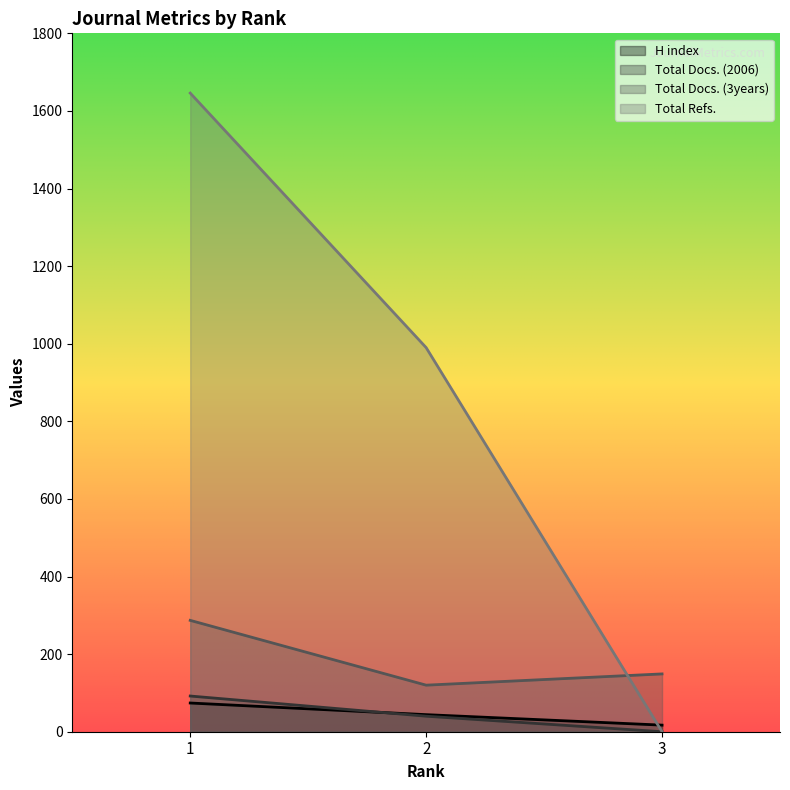

At which label does H index first exceed 44?

1